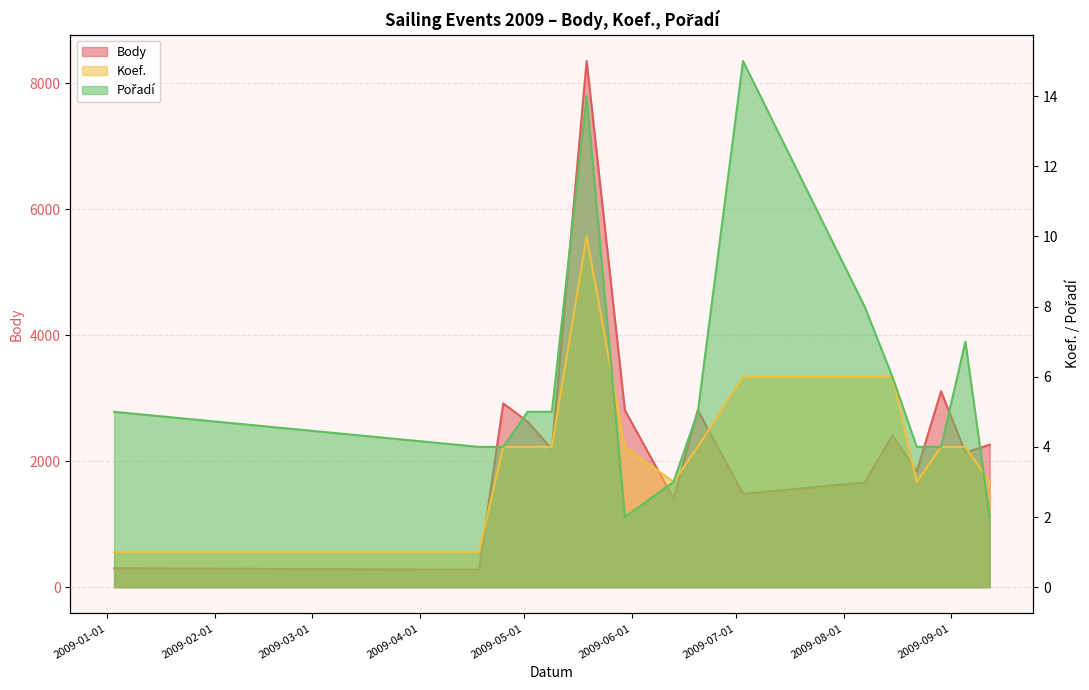

What is the greatest value displayed?

8357